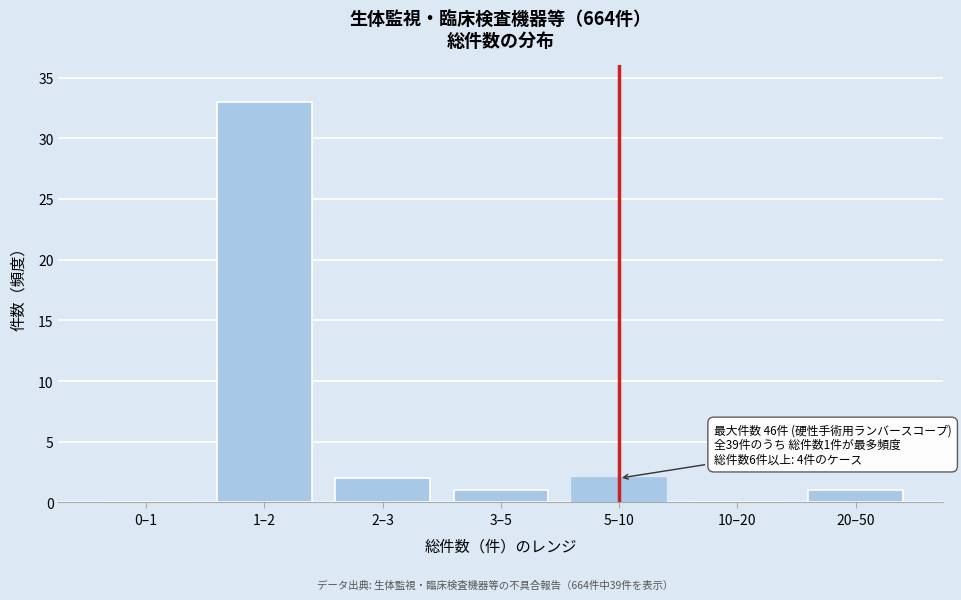

Reading left to right, what are all the values shown in this chart?

0–1=0	1–2=33	2–3=2	3–5=1	5–10=2	10–20=0	20–50=1